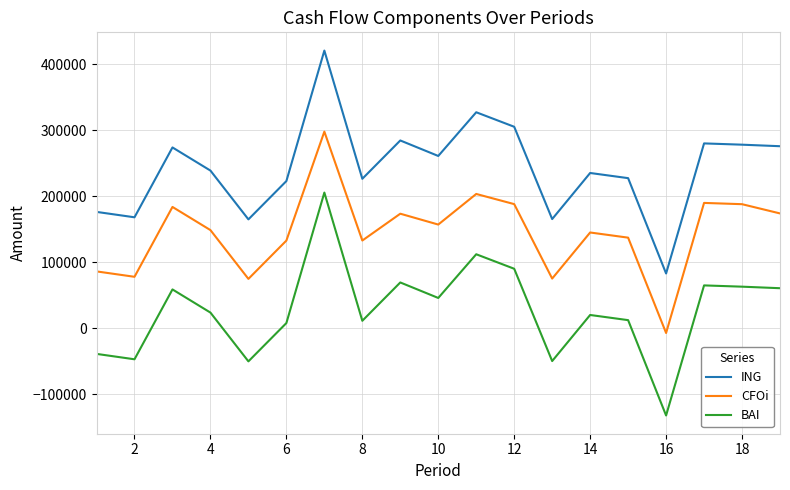

Which series has the largest total across all categories?

ING